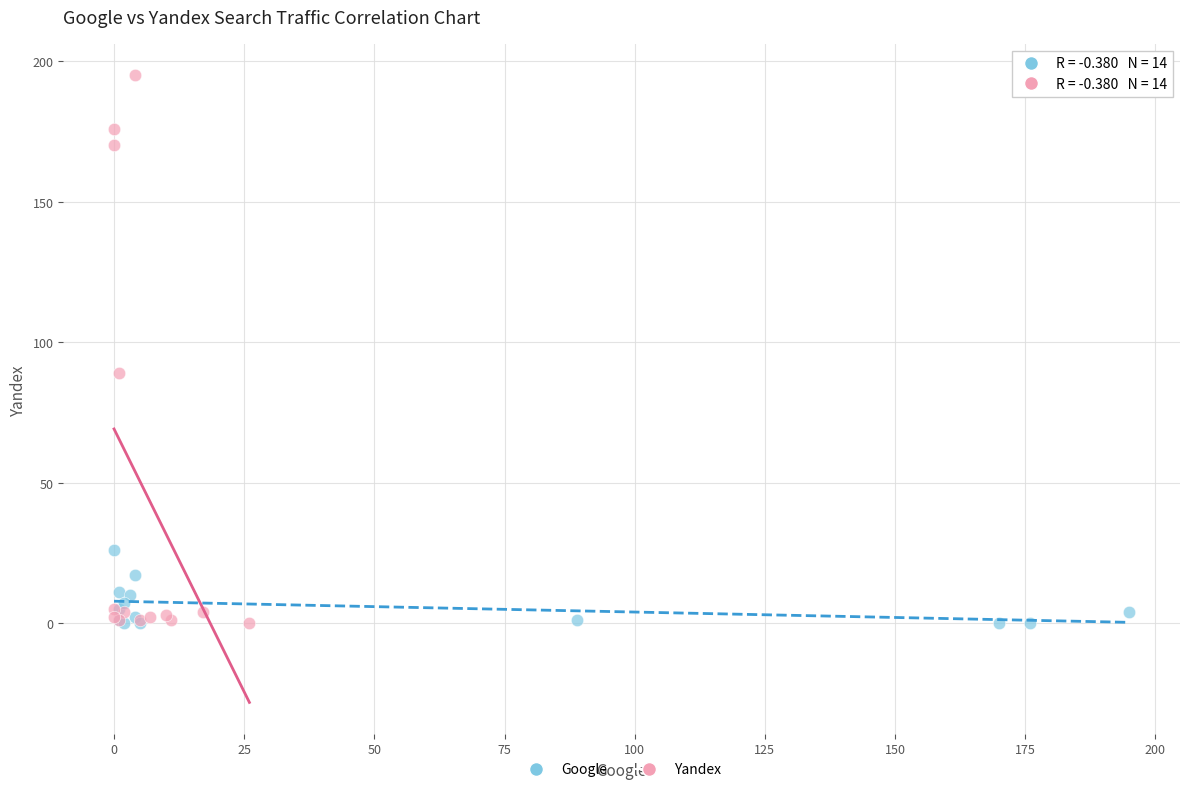

Which series has the widest spread of Y values?

Yandex